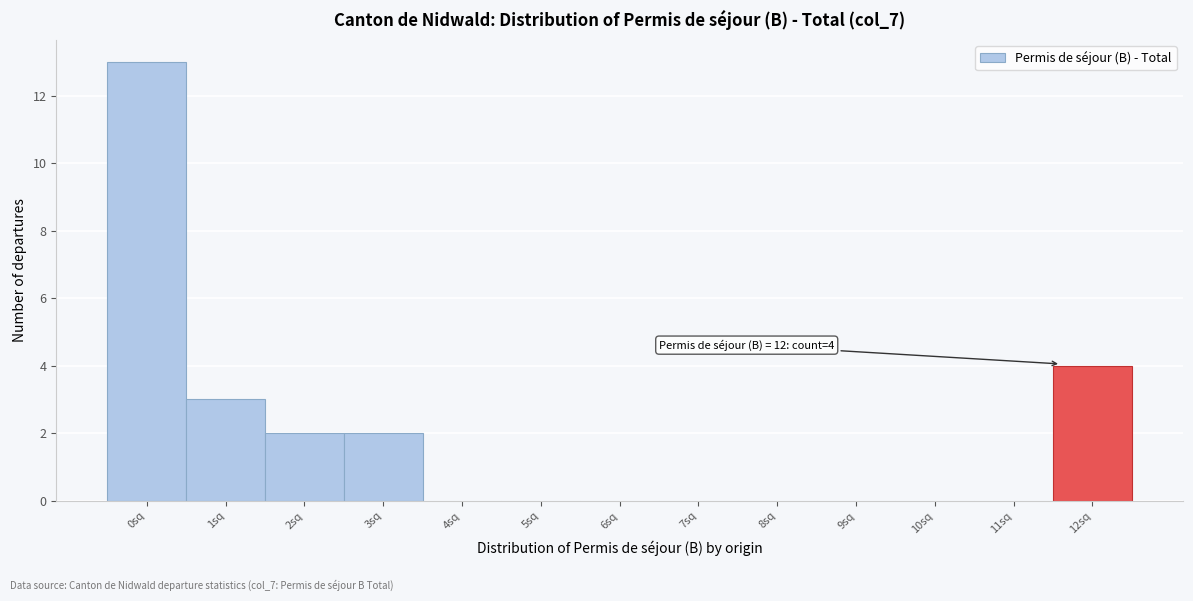

Reading left to right, what are all the values shown in this chart?

0sq=13	1sq=3	2sq=2	3sq=2	4sq=0	5sq=0	6sq=0	7sq=0	8sq=0	9sq=0	10sq=0	11sq=0	12sq=4